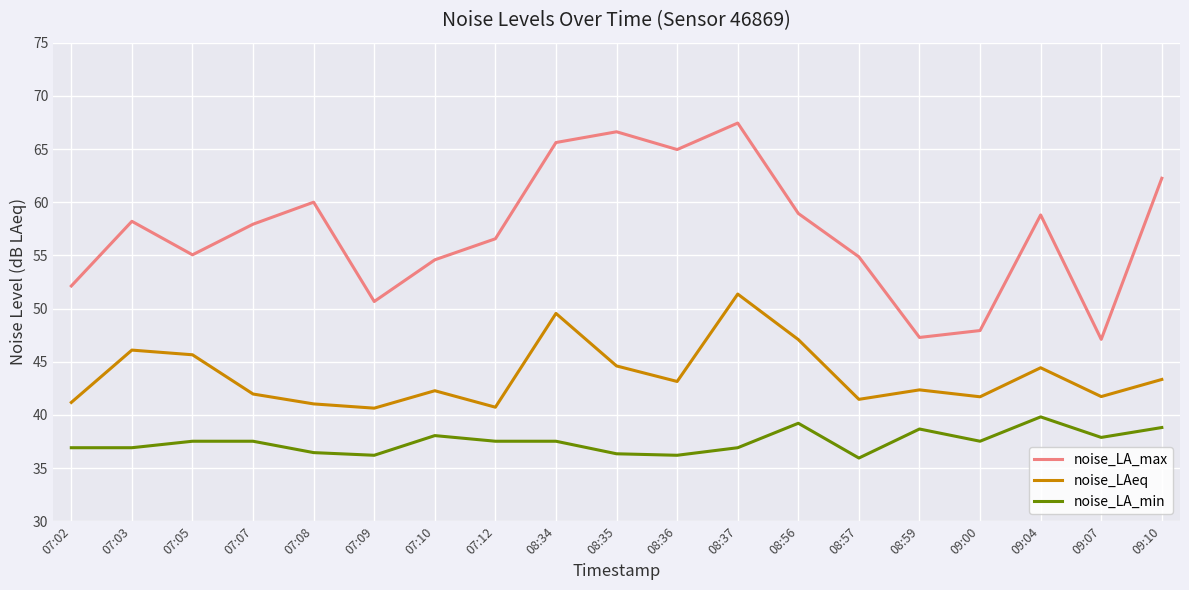

True or false: noise_LA_max has a value of 50.7 at 07:09.

True